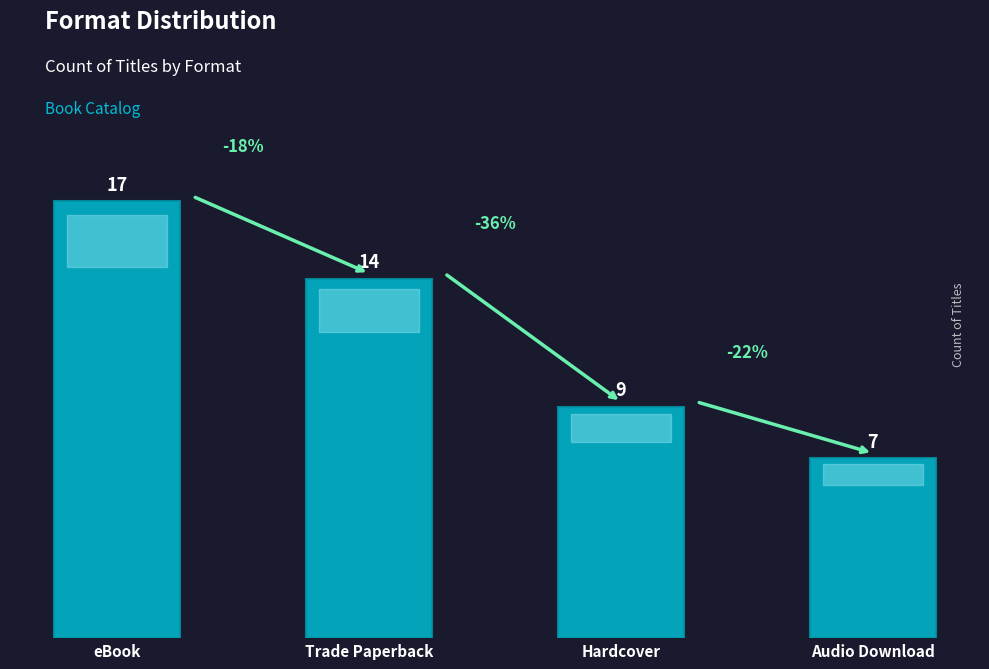

What is the change in value from Trade Paperback to Audio Download?

-7